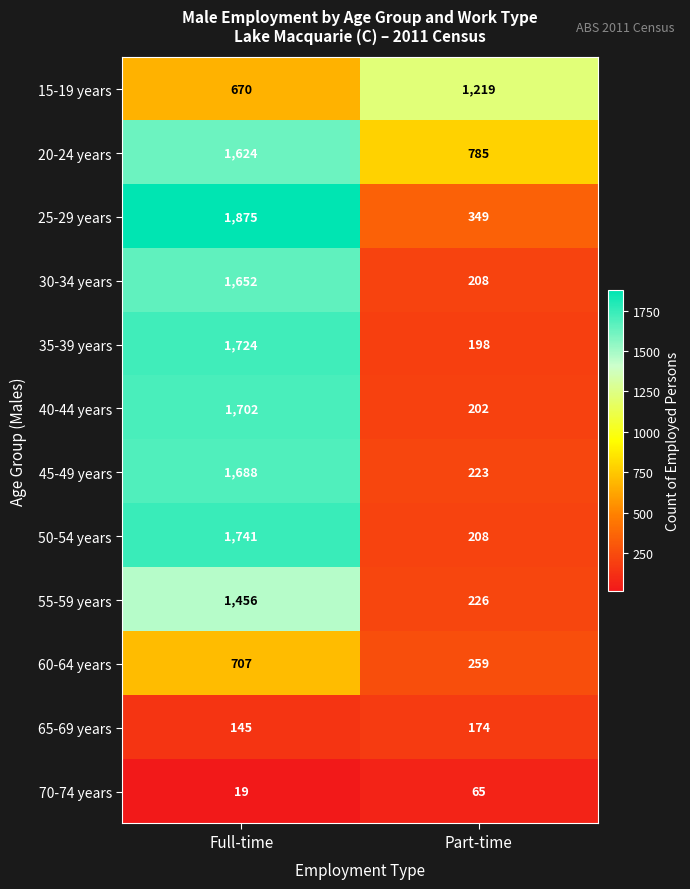

What is the spread (max minus min) of values at Full-time?

1856